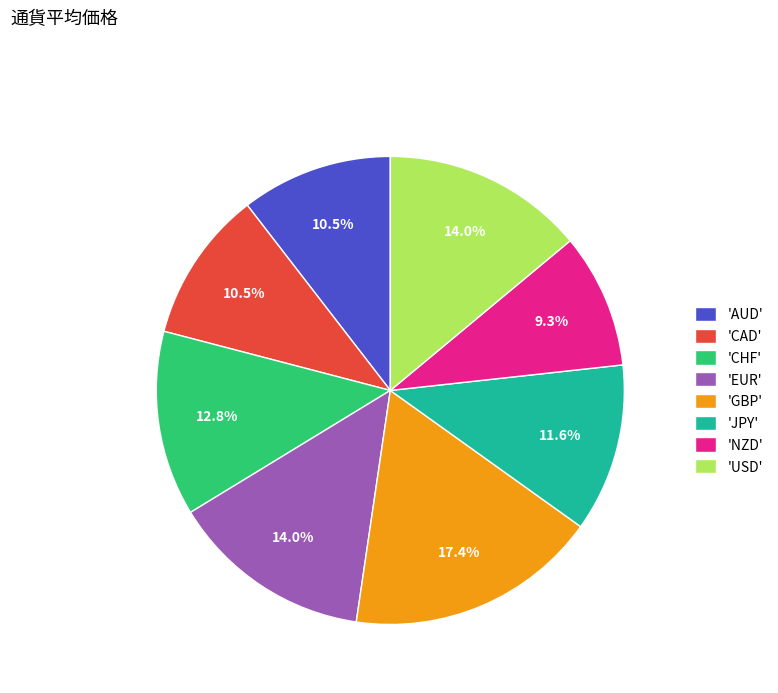

How many segments does this pie chart have?

8